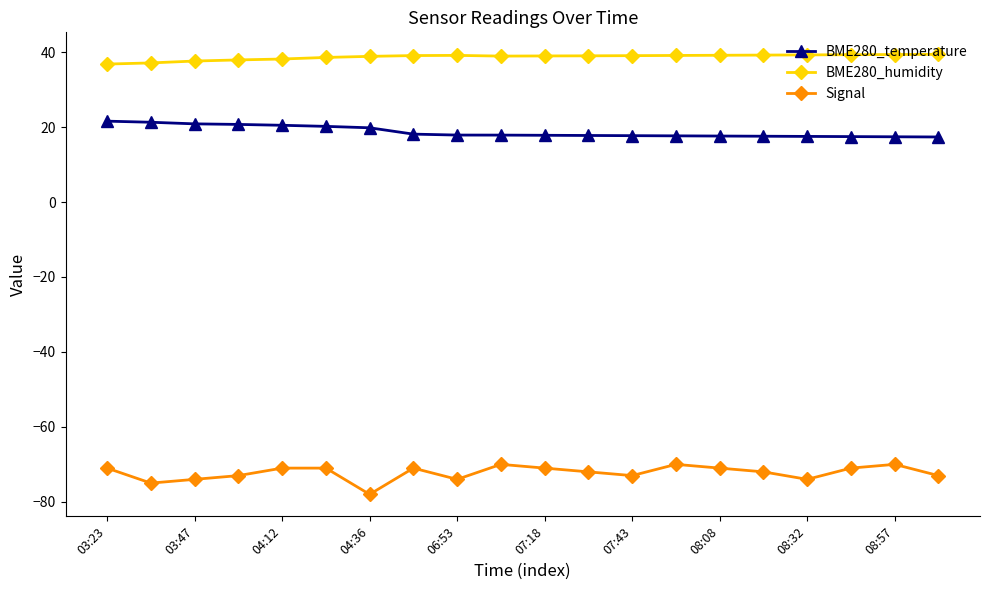

What is the difference between the second highest and second lowest values in the BME280_temperature series?

3.9